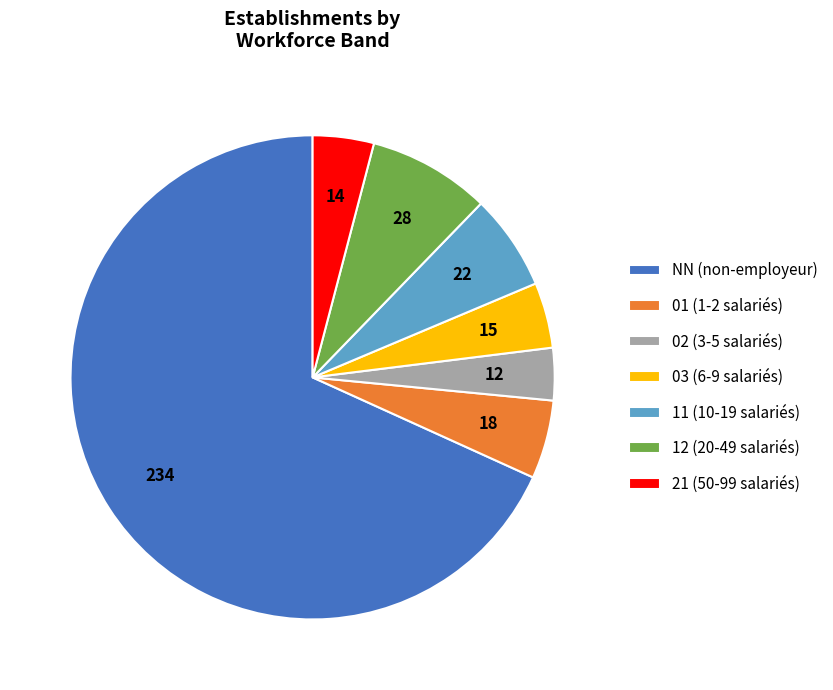

Does any single category account for the majority?

Yes